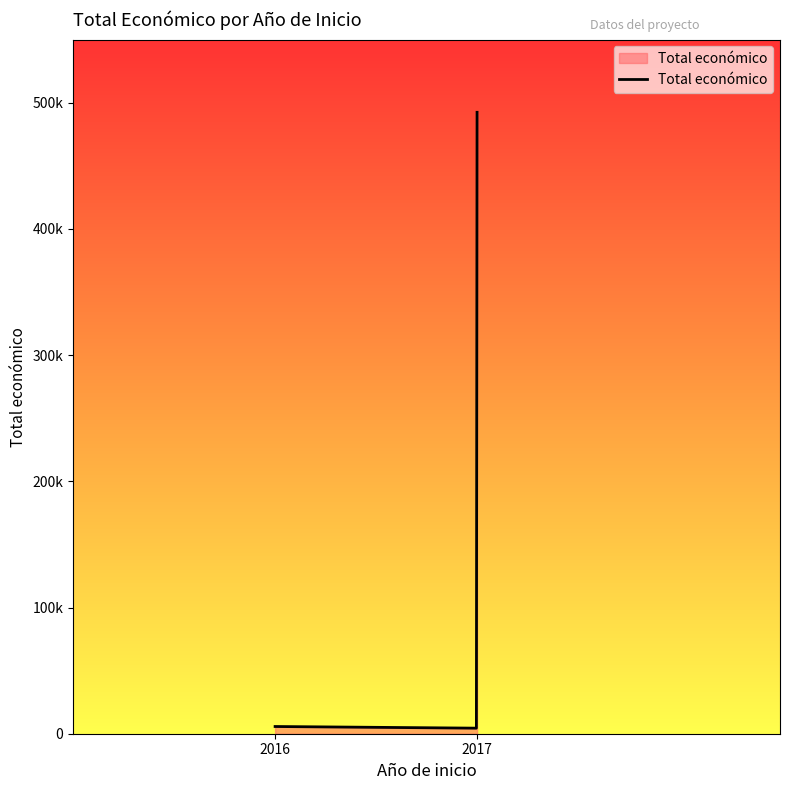

Reading left to right, extract all data points from this chart.

5718	492343	4400